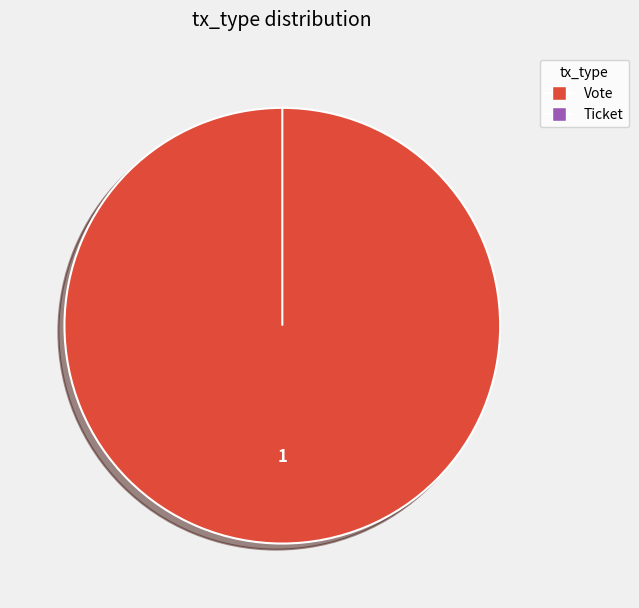

What is the smallest slice in the pie chart?

Ticket